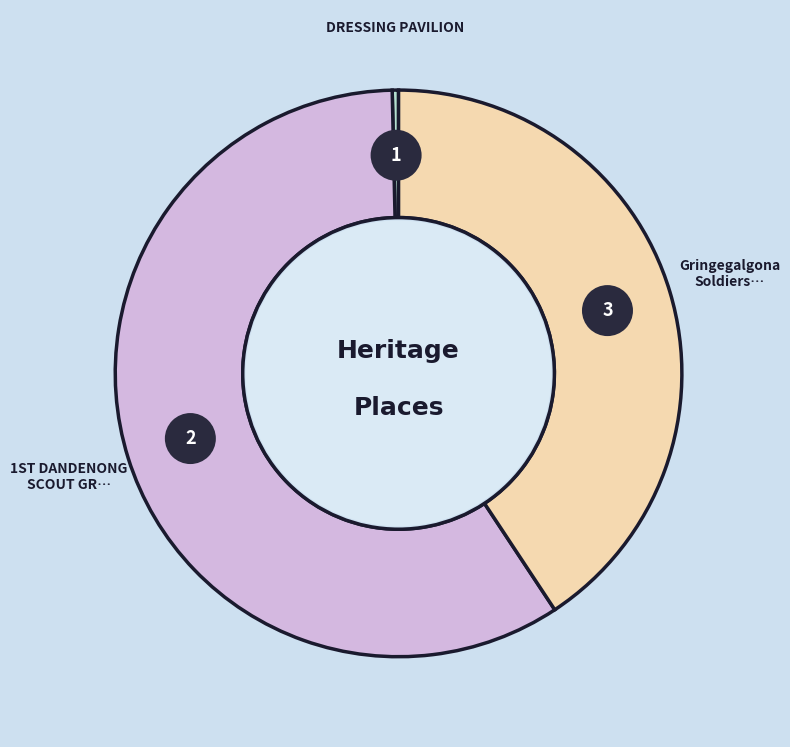

Count the number of slices in the pie.

3